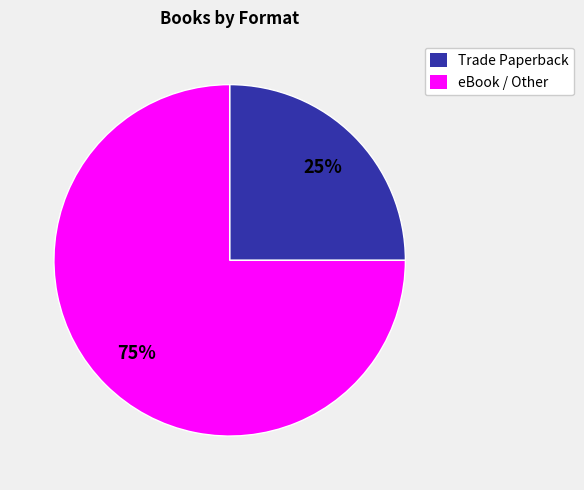

What is the smallest slice in the pie chart?

Trade Paperback